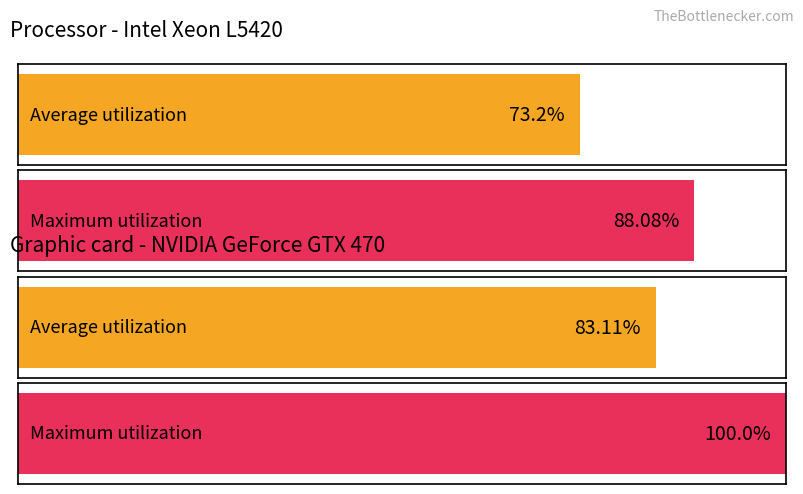

At D1CURRENT, list the series in order from largest to smallest.

Maximum utilization, Average utilization